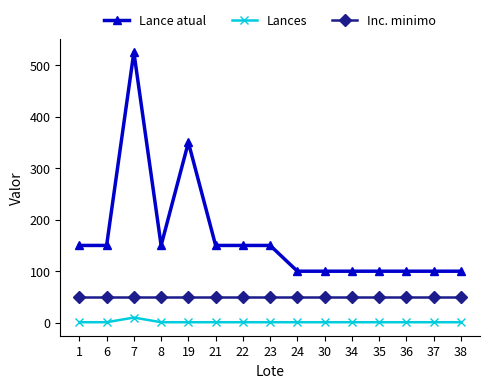

True or false: Inc. minimo has a value of 50 at 35.

True